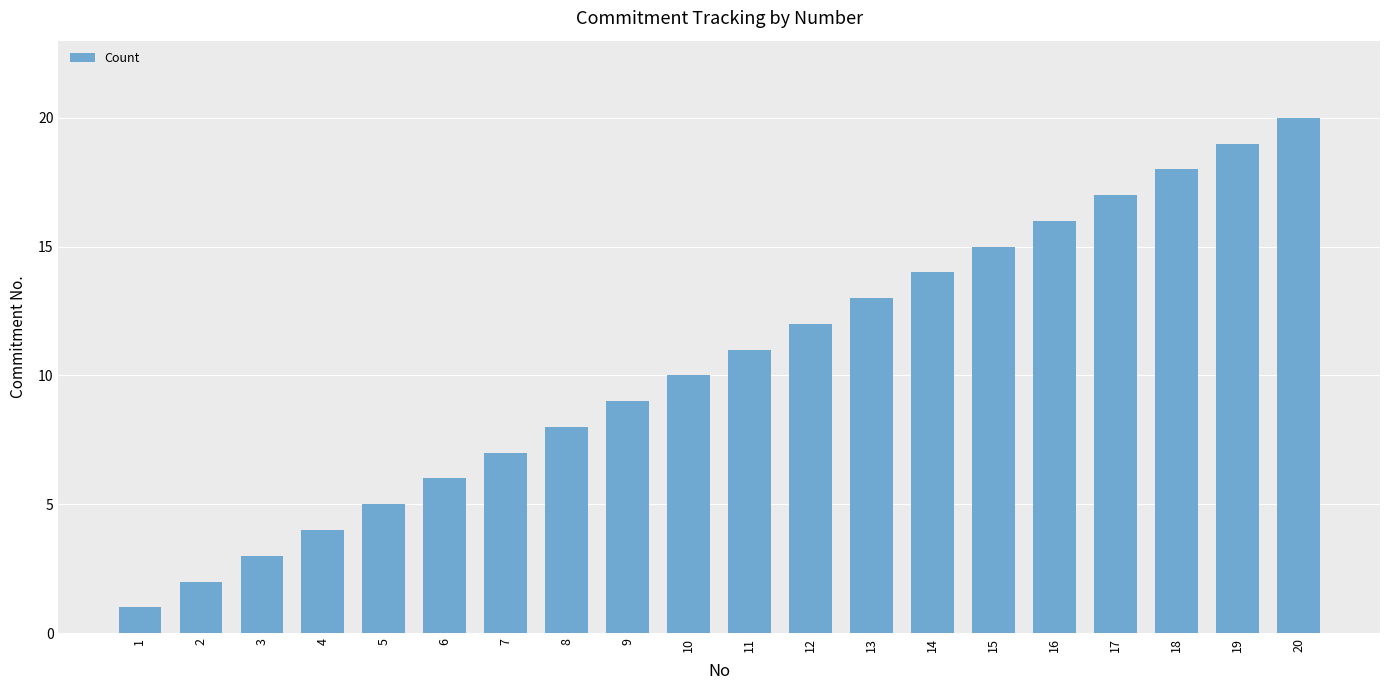

How many data points are less than 11?

10